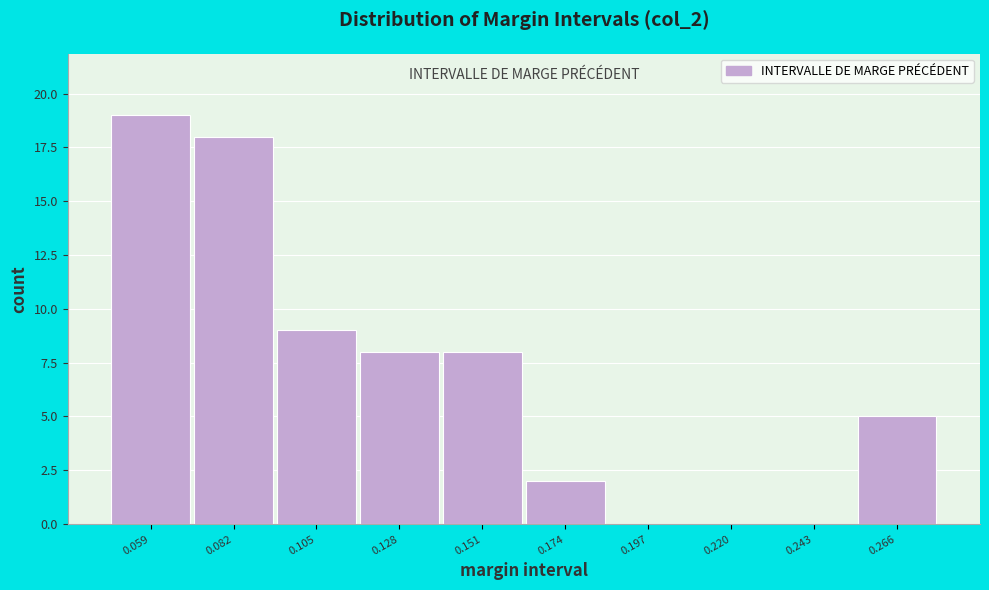

What is the height of the bar covering 0.255 to 0.280 on the x-axis? Neither the bar edges nor the heights are printed on the chart, so give them approximately, as read against the axes.

5